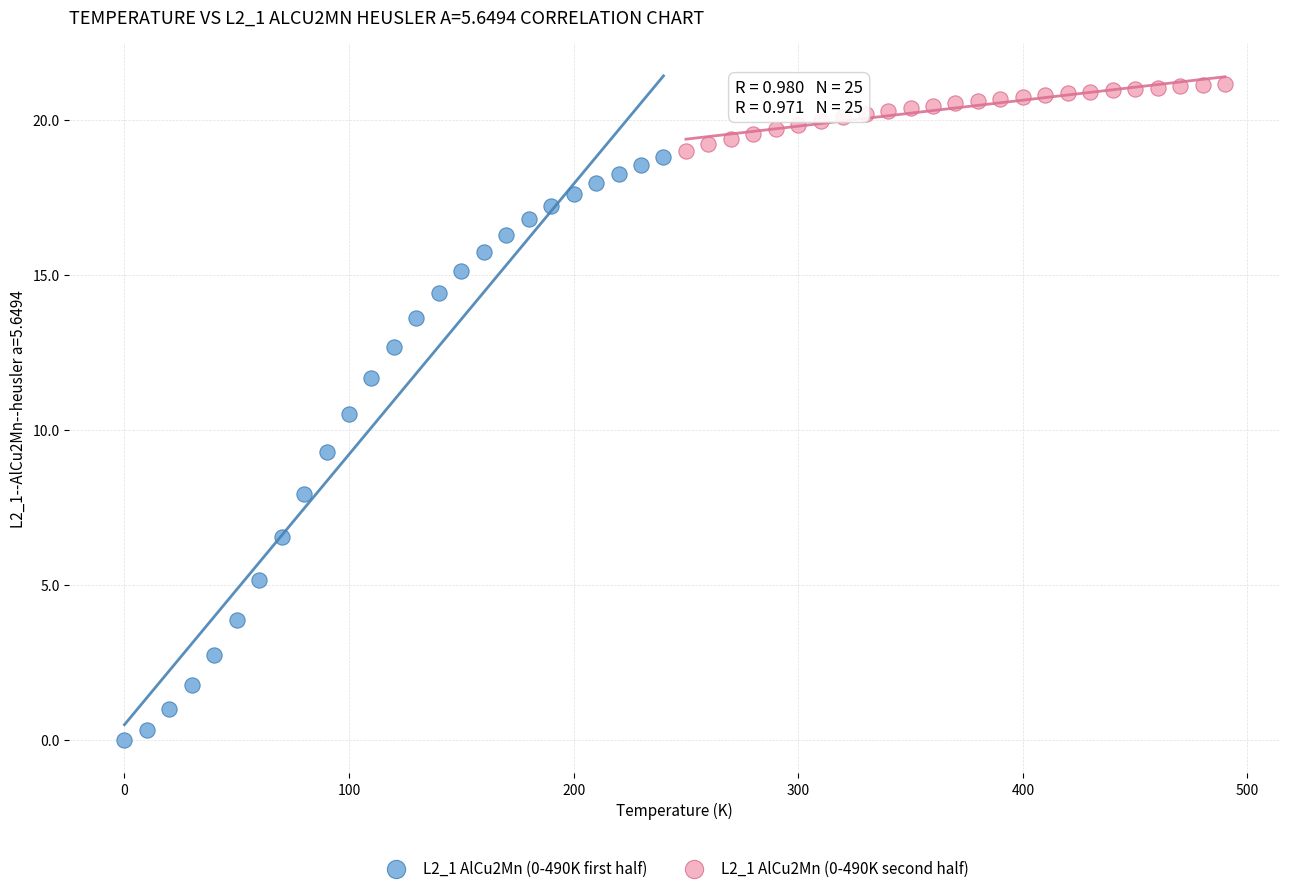

Which series contains the lowest Y value?

L2_1 AlCu2Mn (0-490K first half)